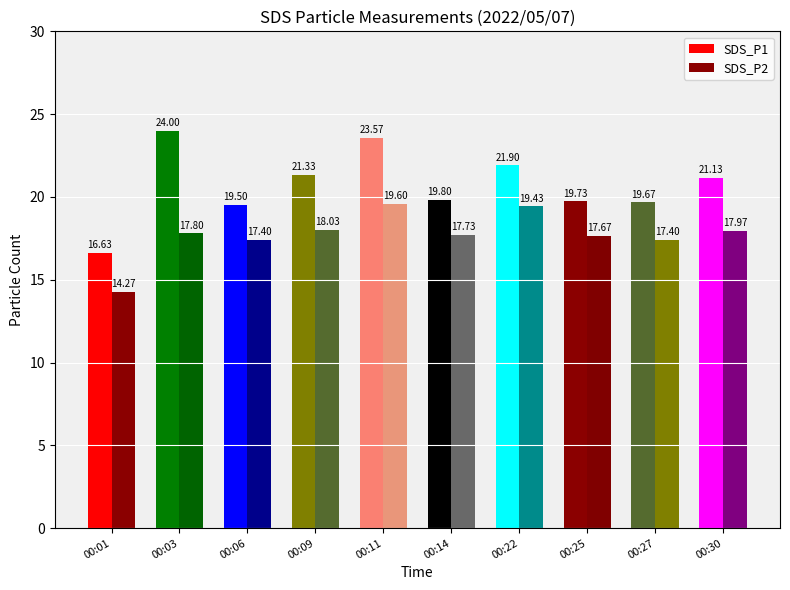

At how many categories does at least one series exceed 15?

10